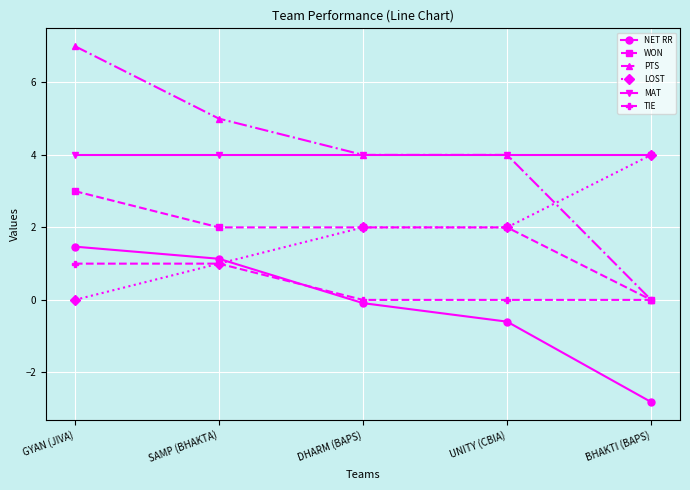

True or false: TIE has a value of 0.6 at BHAKTI (BAPS).

False